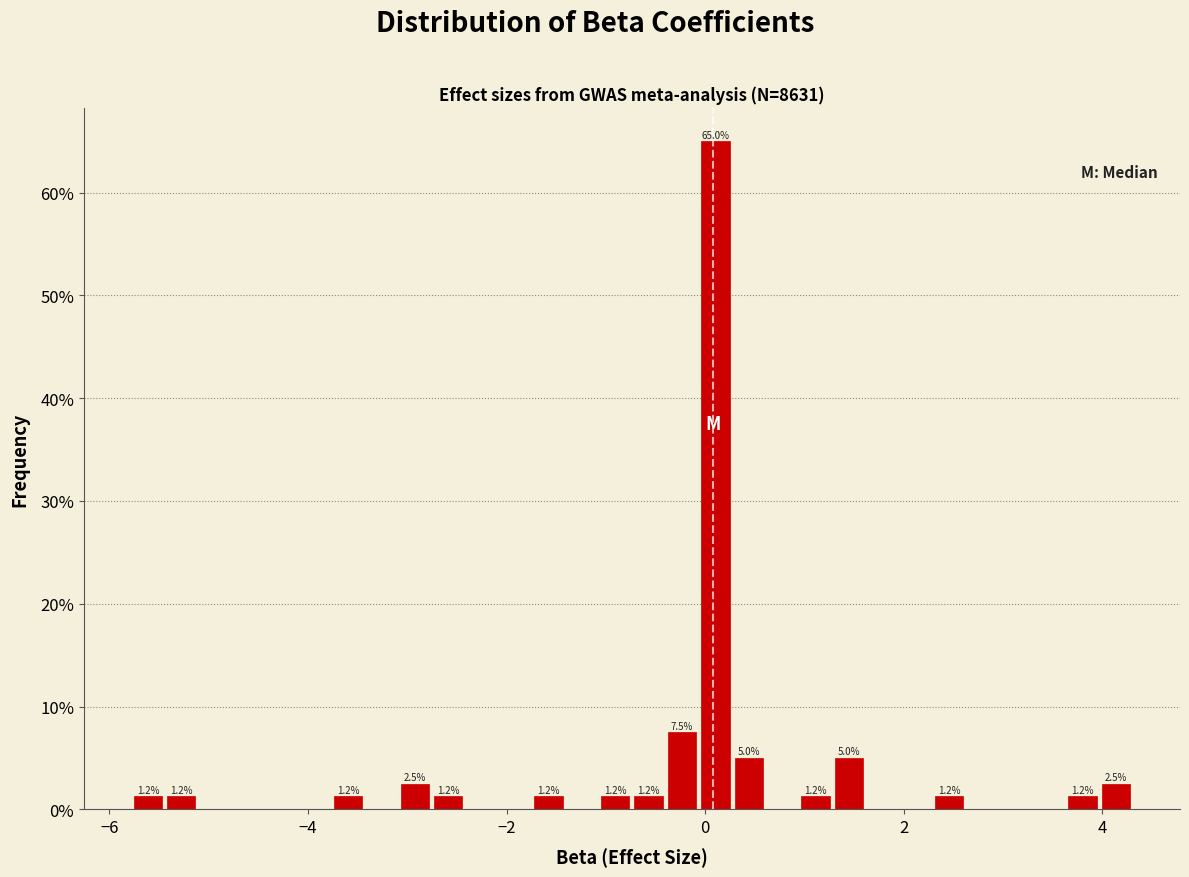

Read against the x-axis, roughly where is the centre of the tallest bar?

0.2